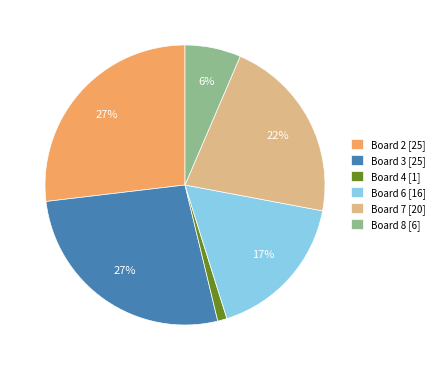

Does Board 4 [1] represent more than half of the total?

No